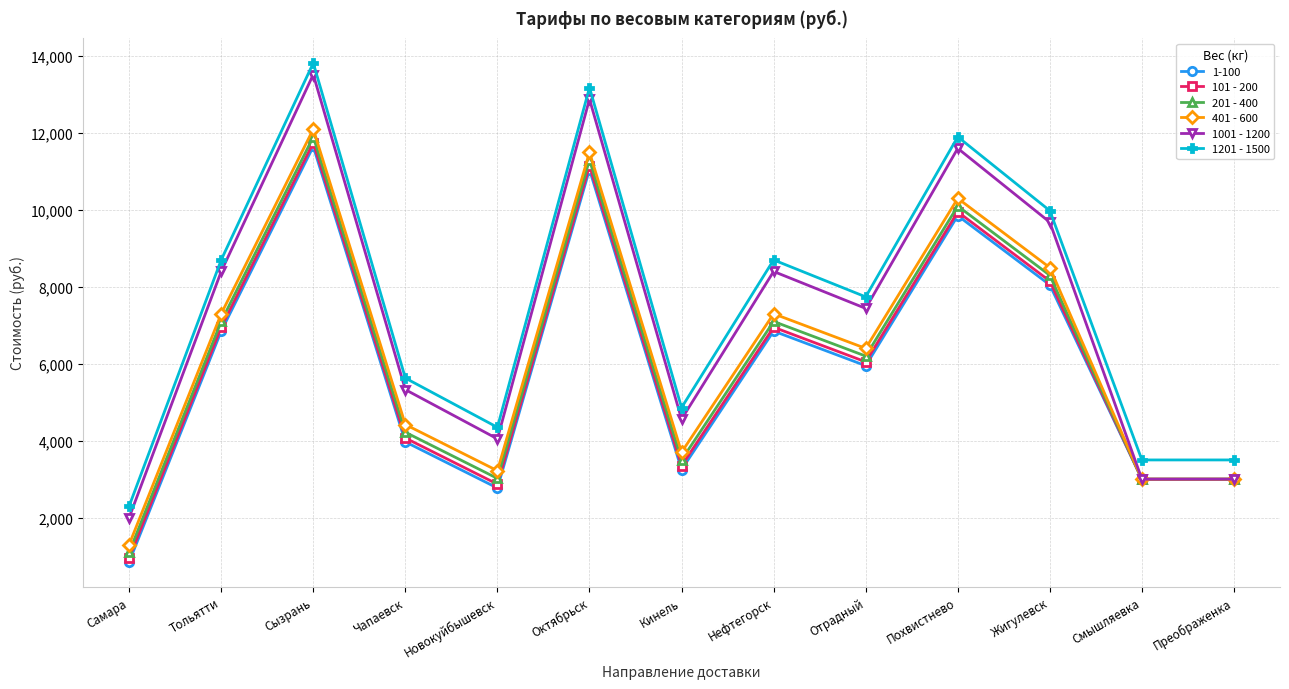

True or false: 1-100 and 1201 - 1500 intersect in this chart.

False